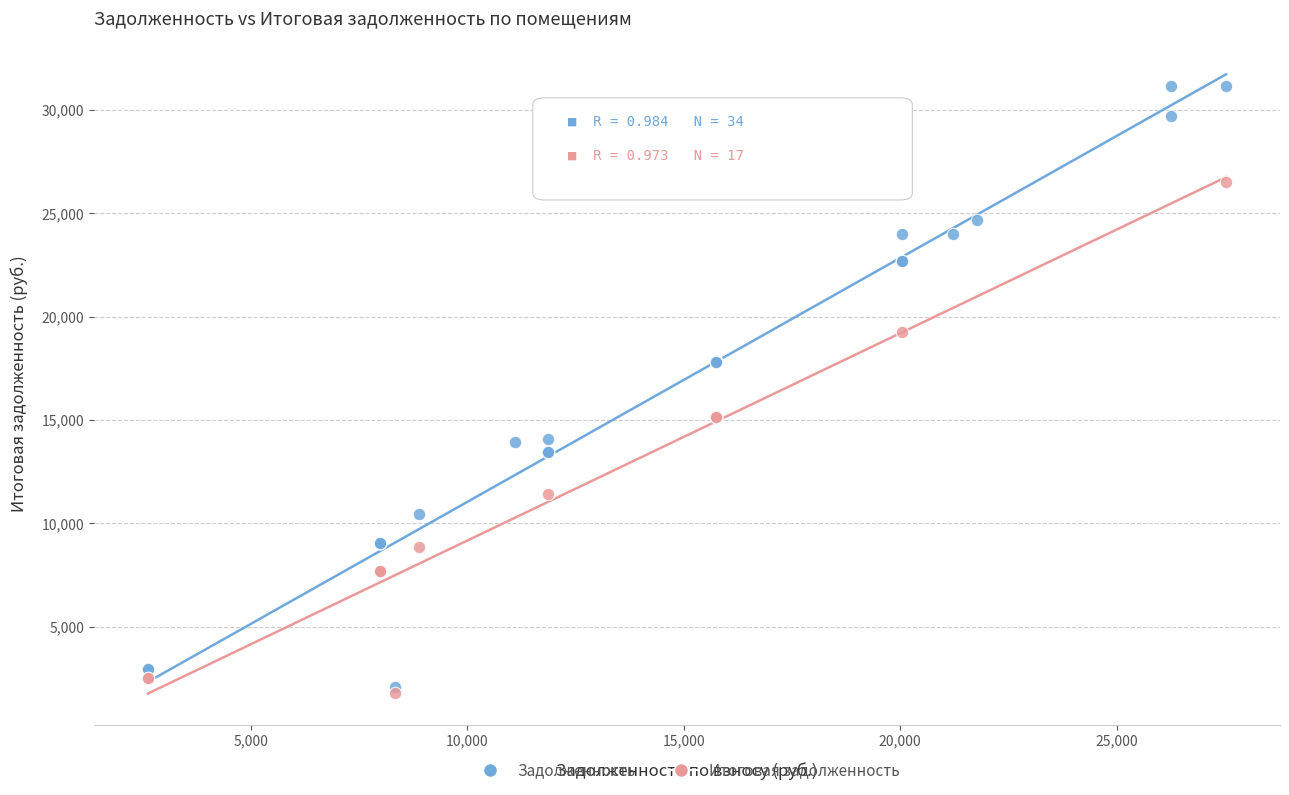

Which series has the widest spread of Y values?

Задолженность